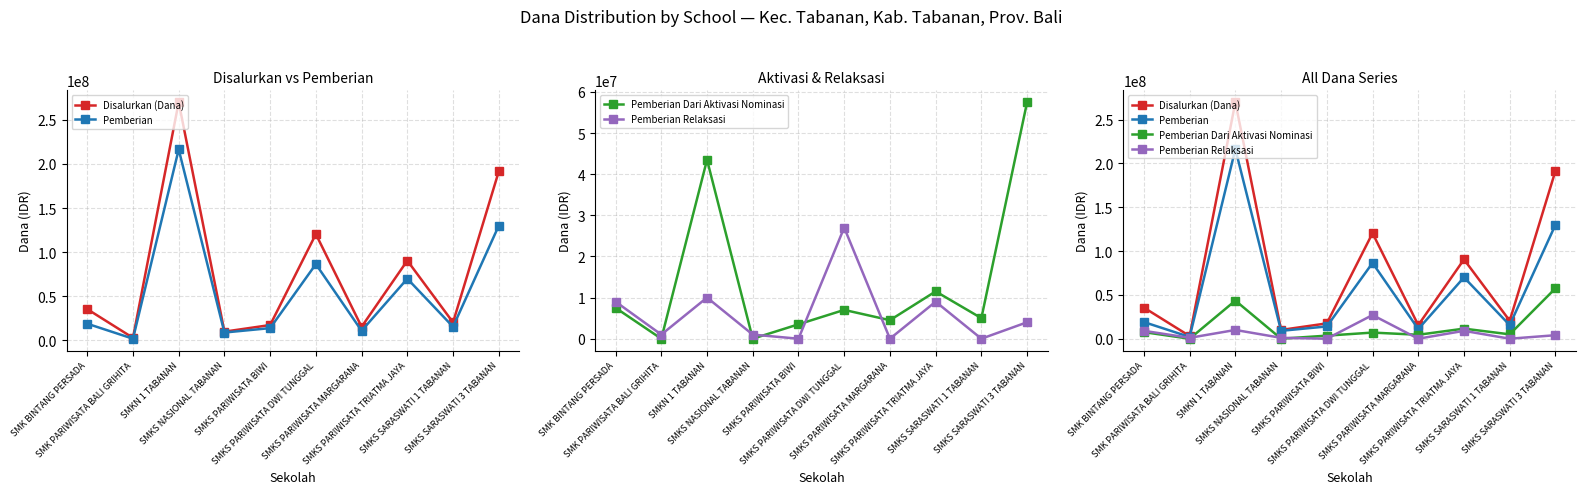

What is the label of the 6th point from the left?

SMKS PARIWISATA DWI TUNGGAL